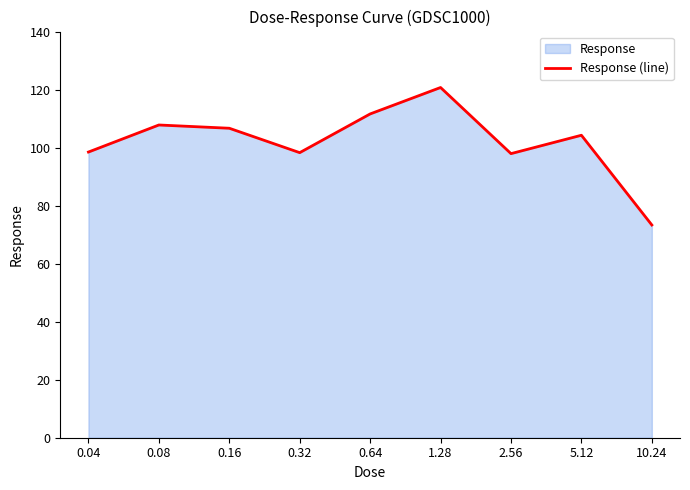

Does the chart display data point markers on the line(s)?

No